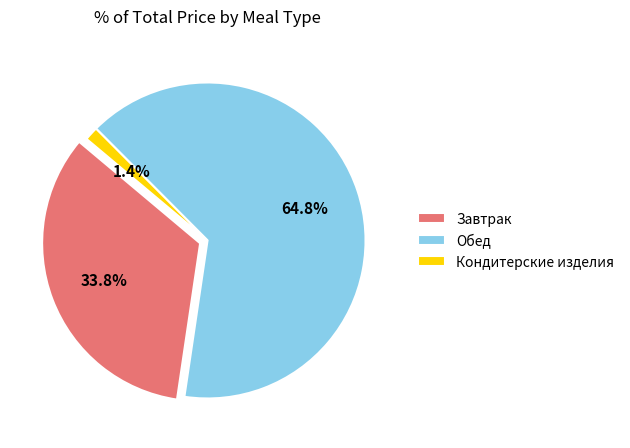

Is Печенье the majority of the pie?

No